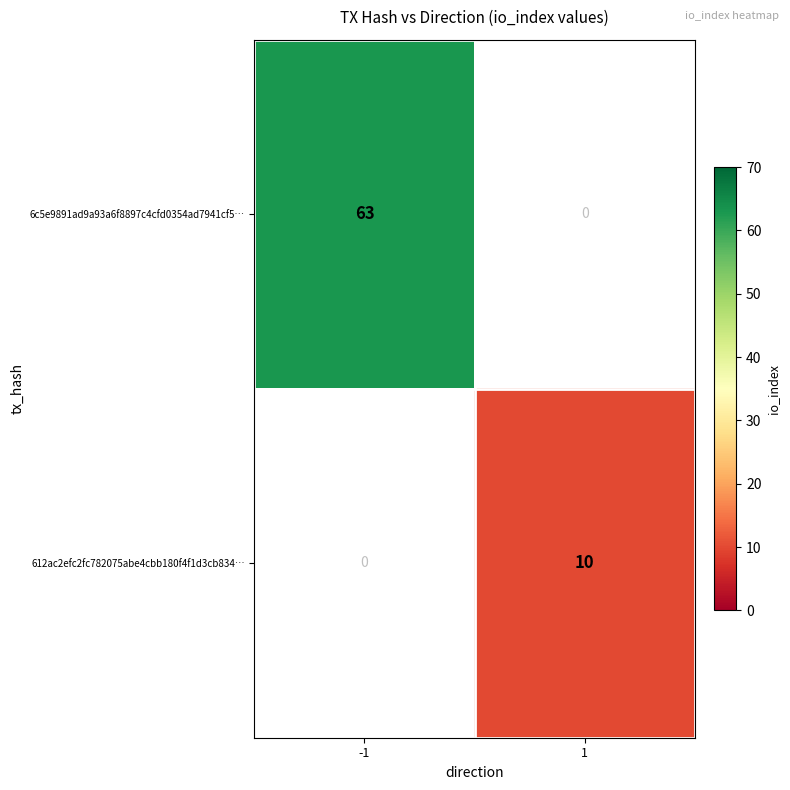

Is it true that 612ac2efc2fc782075abe4cbb180f4f1d3cb834… equals 2.3 at 1?

False